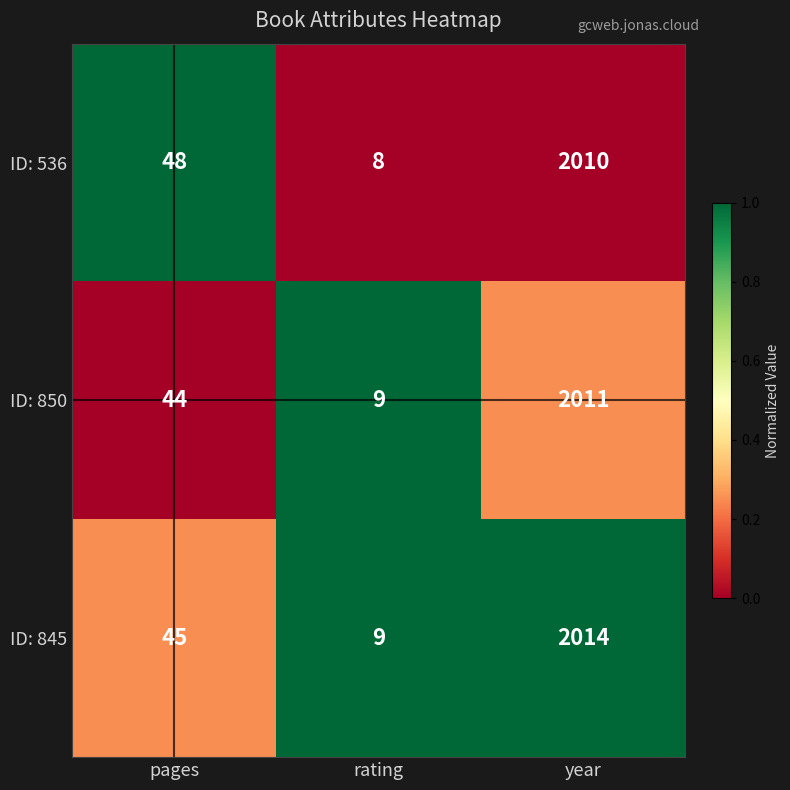

What is the total value across all series at pages?

137